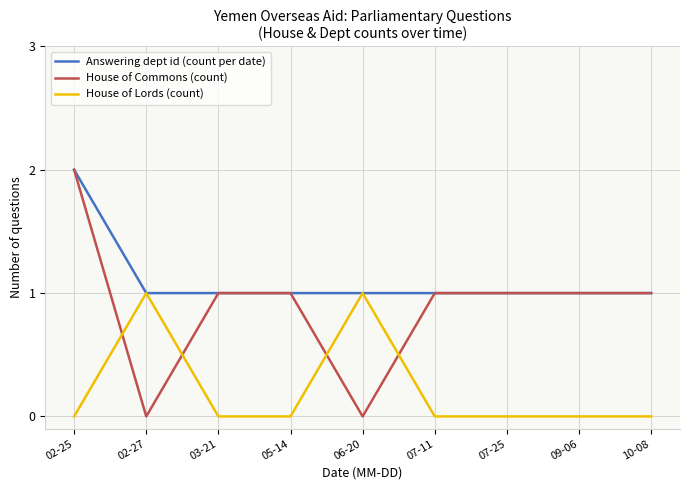

What is the value of the Answering dept id (count per date) point at the 2nd from the left?

1